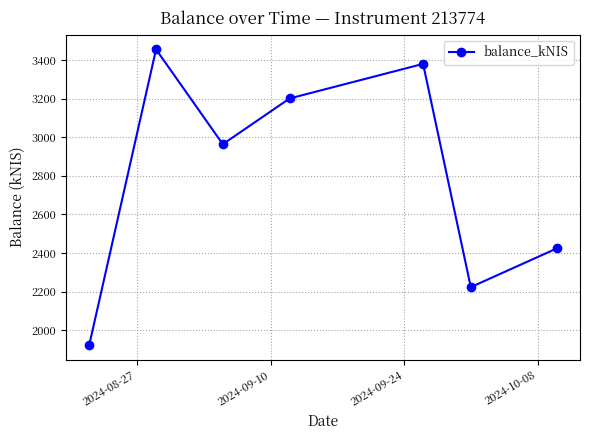

True or false: there are more than 1 points higher than both neighbors.

True